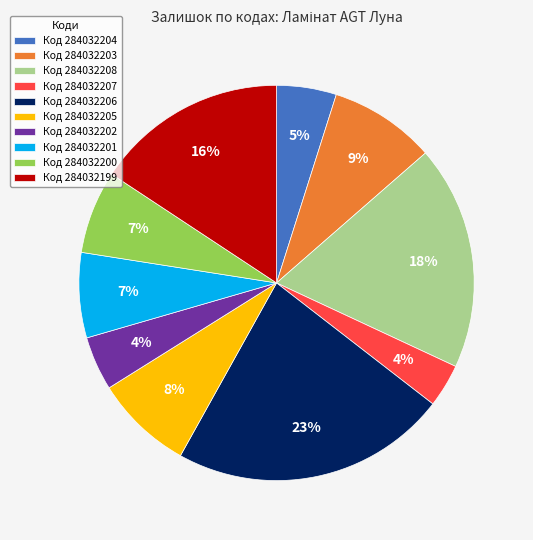

Which has a higher value, Код 284032200 or Код 284032206?

Код 284032206